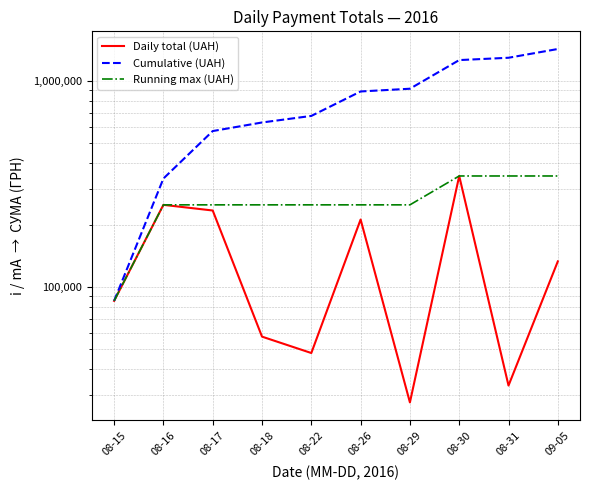

Reading left to right, list all the values displayed in this chart.

Daily total (UAH): 85650.0	250454.0	235124.7	57437.1	47830.8	212595.2	27548.9	345802.3	33257.9	133168.7
Cumulative (UAH): 85650.0	336104.0	571228.7	628665.8	676496.6	889091.8	916640.7	1262443.0	1295700.9	1428869.6
Running max (UAH): 85650.0	250454.0	250454.0	250454.0	250454.0	250454.0	250454.0	345802.3	345802.3	345802.3